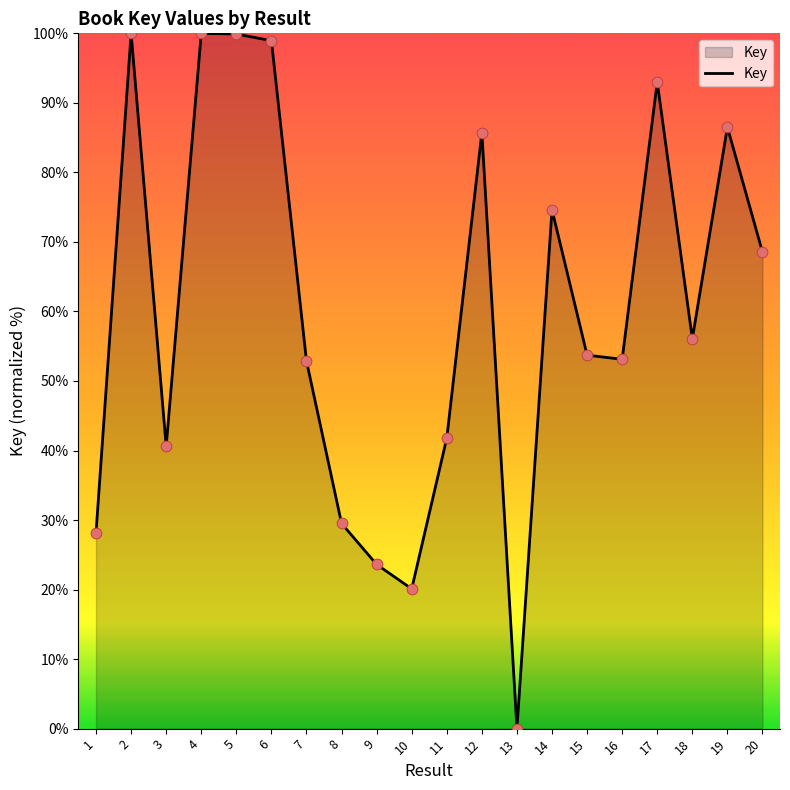

What is the ratio of the value at 9 to the value at 3?

0.6